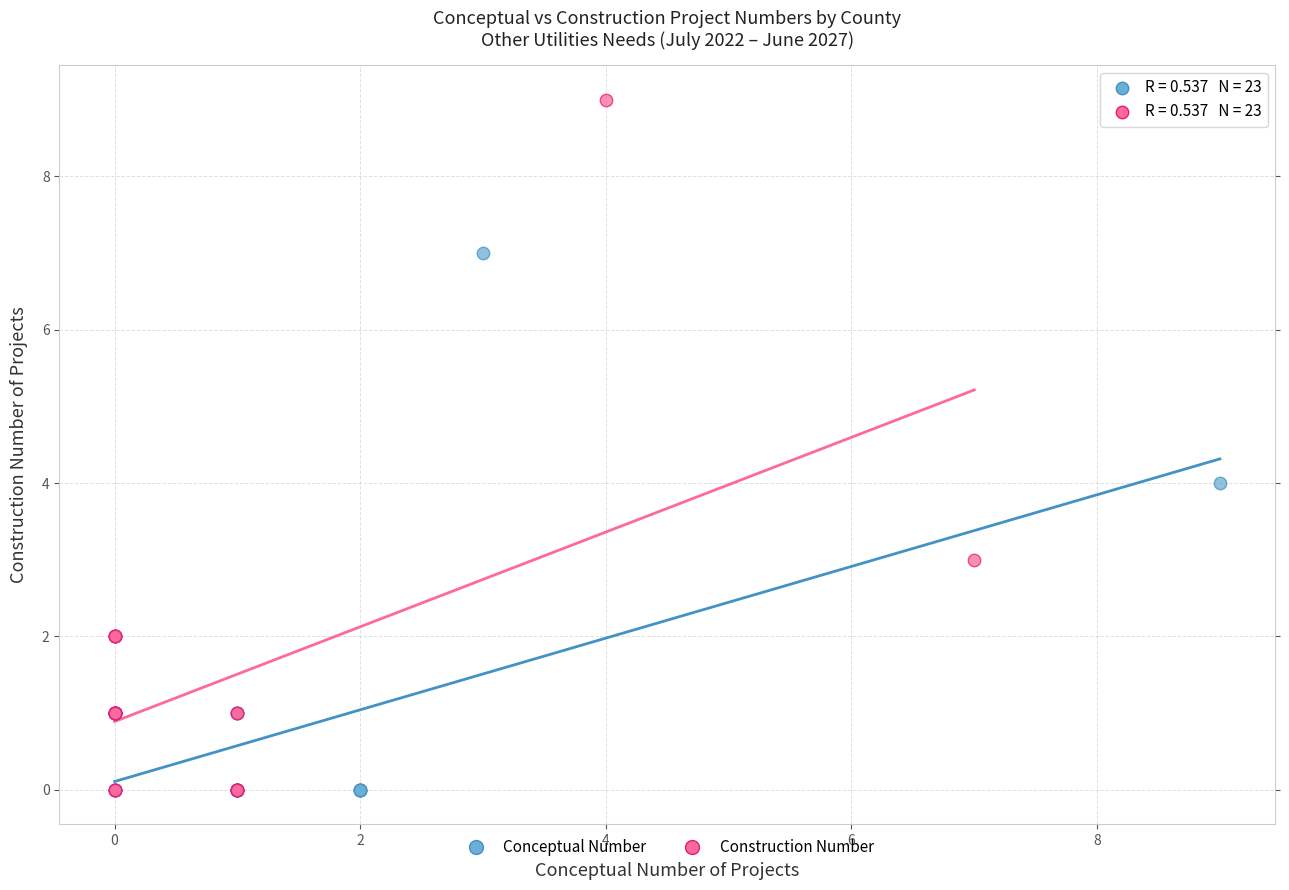

Which series contains the highest Y value?

Construction Number